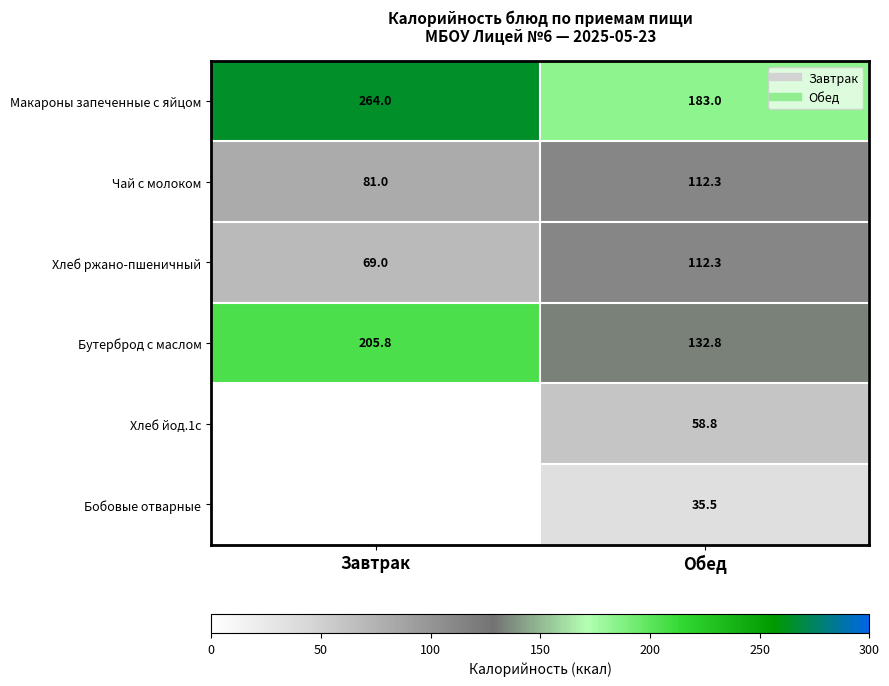

Rank the series at Обед from highest to lowest value.

Макароны запеченные с яйцом, Бутерброд с маслом, Чай с молоком, Хлеб ржано-пшеничный, Хлеб йод.1с, Бобовые отварные